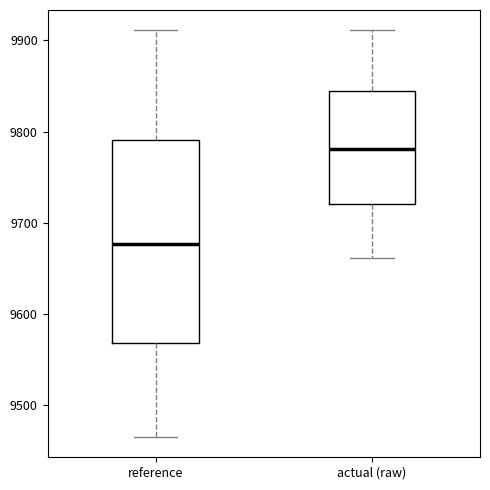

Reading left to right, read every box against the y-axis: the position of its median line, the range the box covers, and the ends of its whiskers. The values are not printed on the chart, so give them approximately, as read against the axis.

reference: median 9680, box 9570 to 9790, whiskers 9470 to 9910
actual (raw): median 9780, box 9720 to 9840, whiskers 9660 to 9910